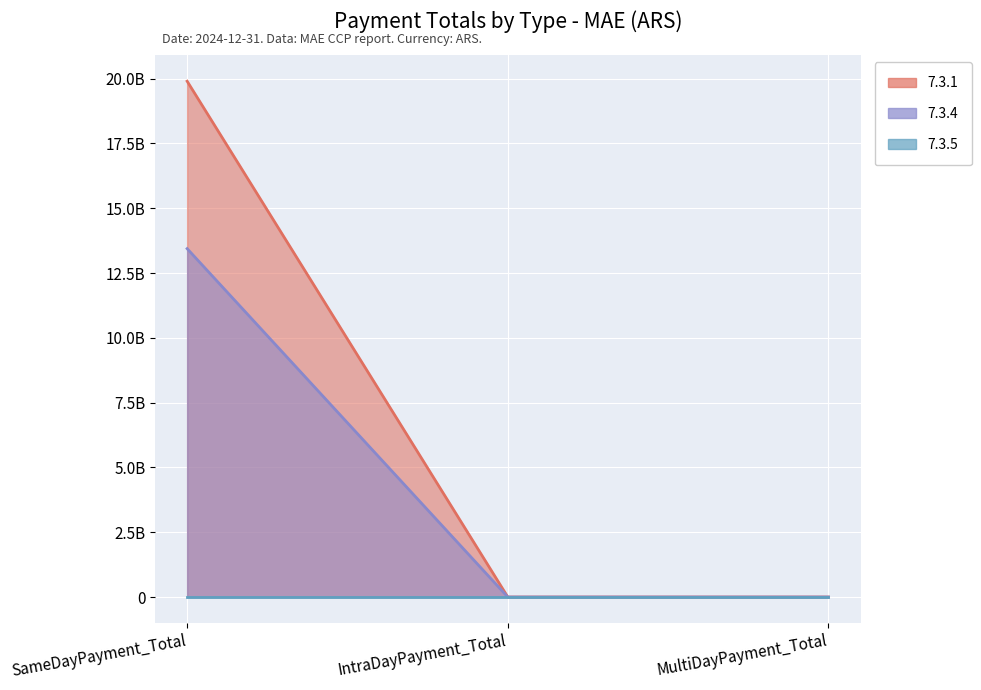

At how many categories does at least one series exceed 6335663868?

1